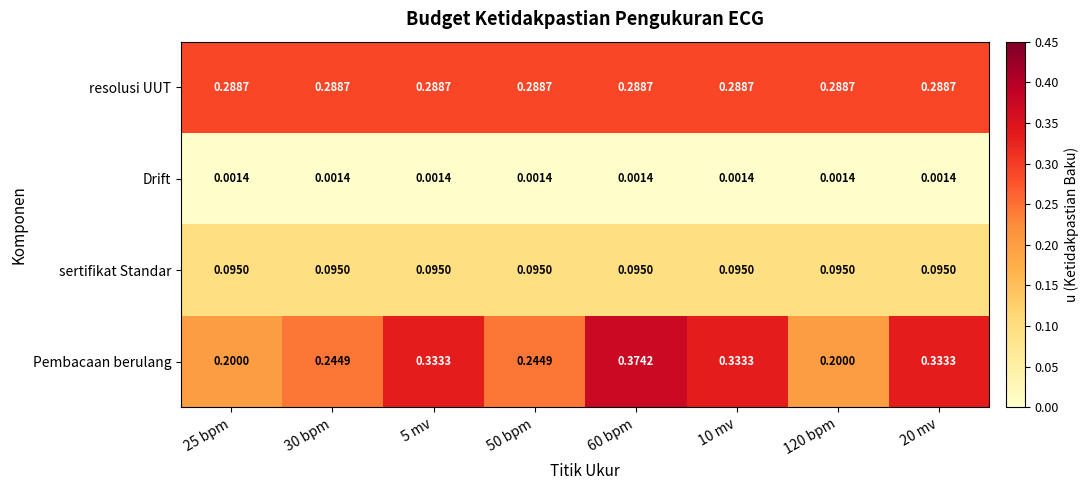

How many distinct data groups are displayed?

4